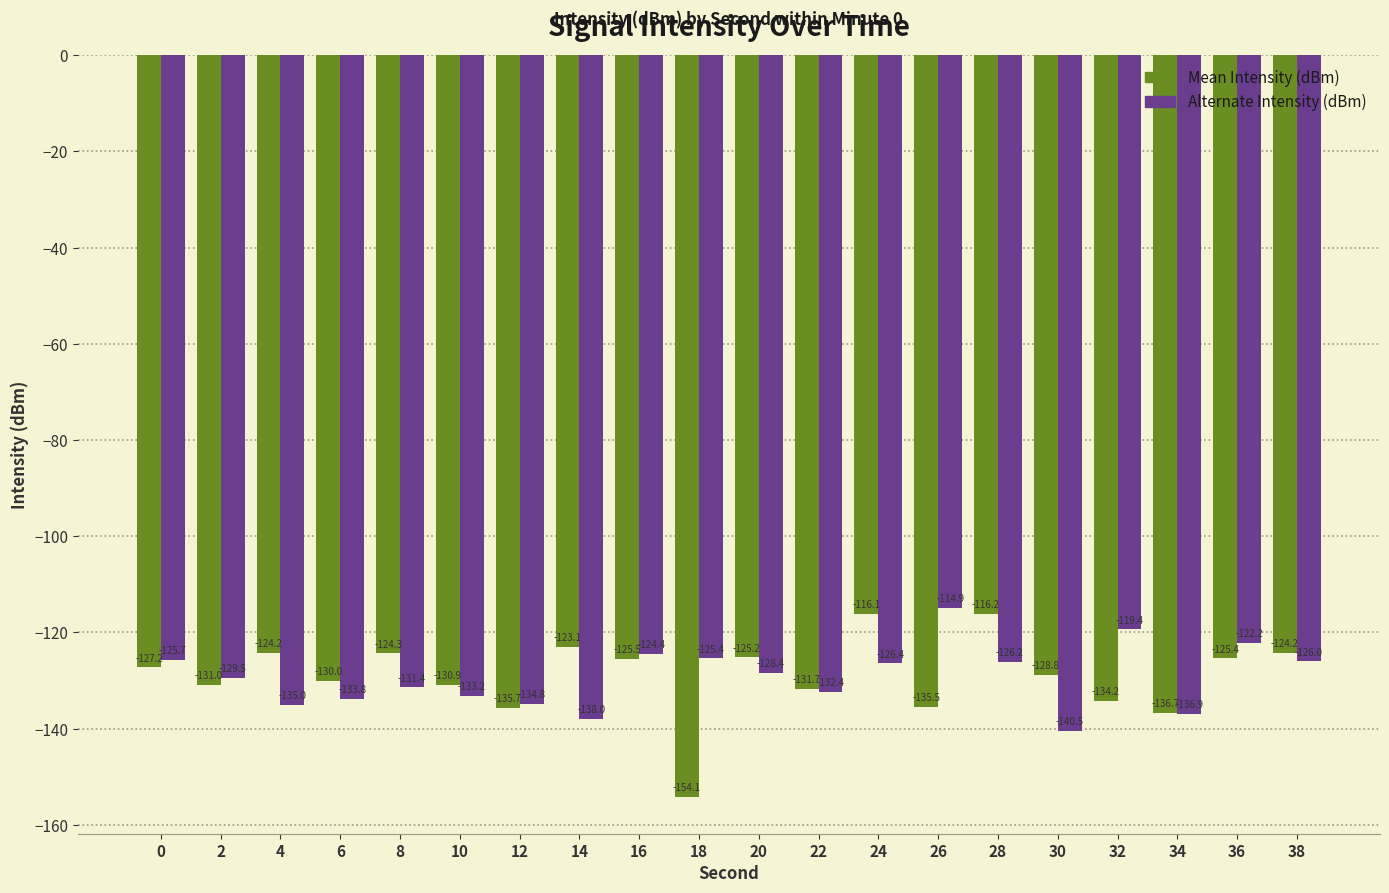

Is the value of Mean Intensity (dBm) at 10 greater than the value of Alternate Intensity (dBm) at 34?

Yes